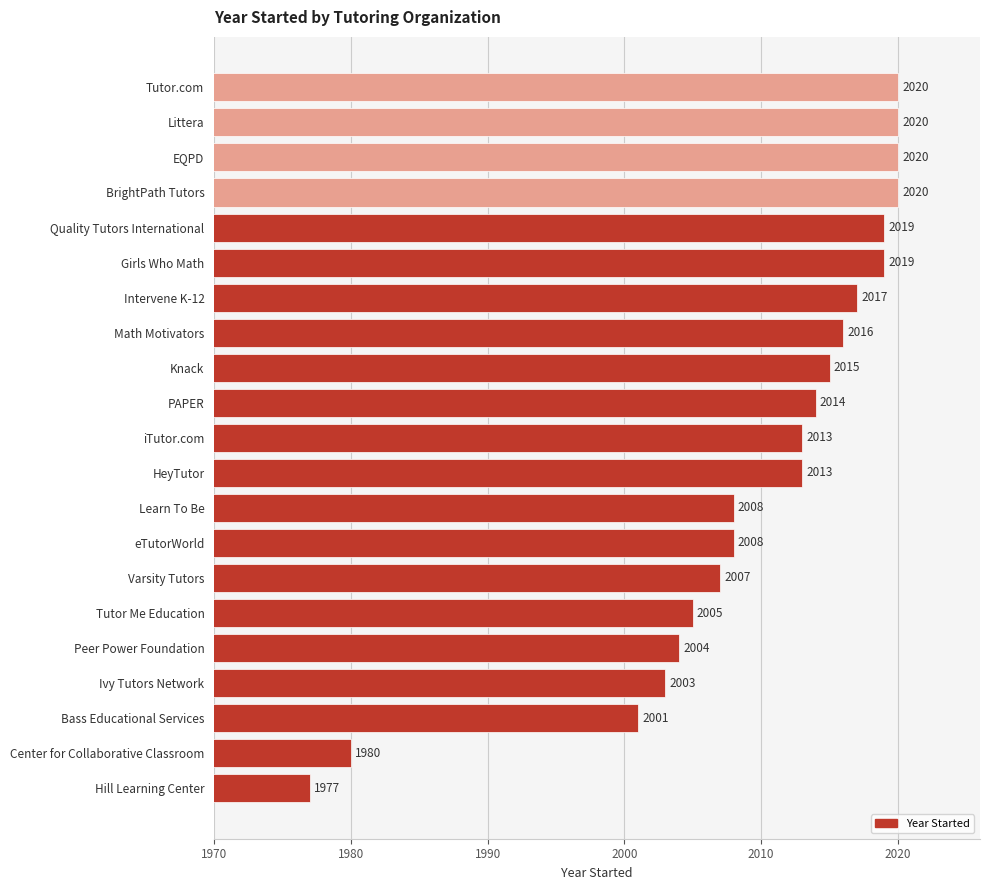

Reading bottom to top, transcribe all the data shown in this chart.

1977	1980	2001	2003	2004	2005	2007	2008	2008	2013	2013	2014	2015	2016	2017	2019	2019	2020	2020	2020	2020